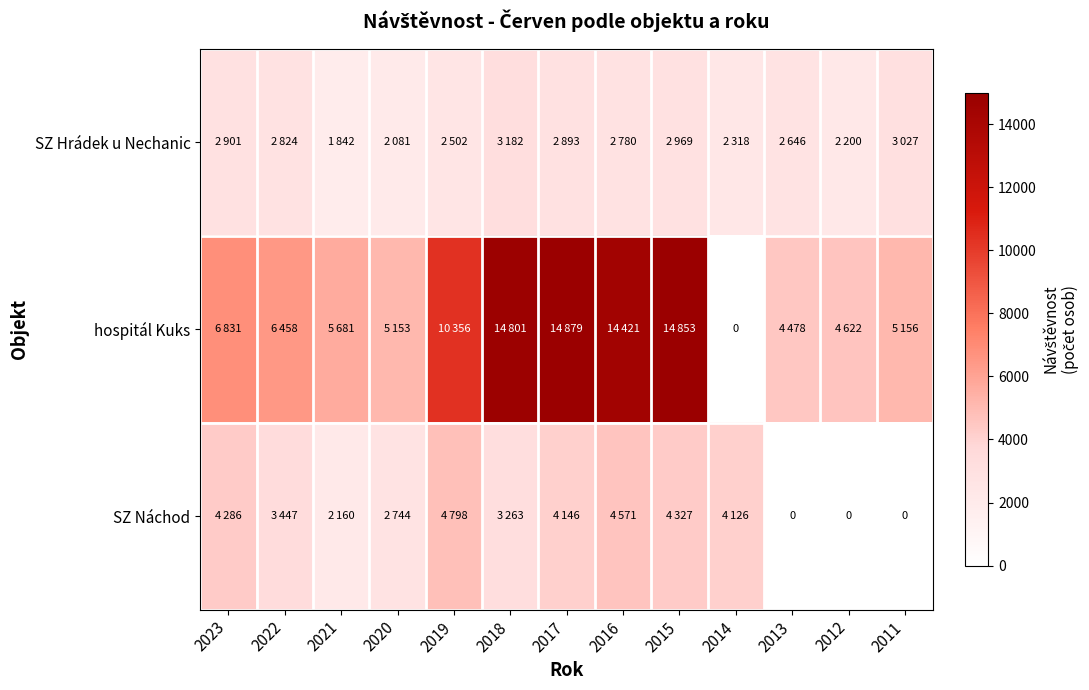

At which category is the sum across all series the highest?

2015